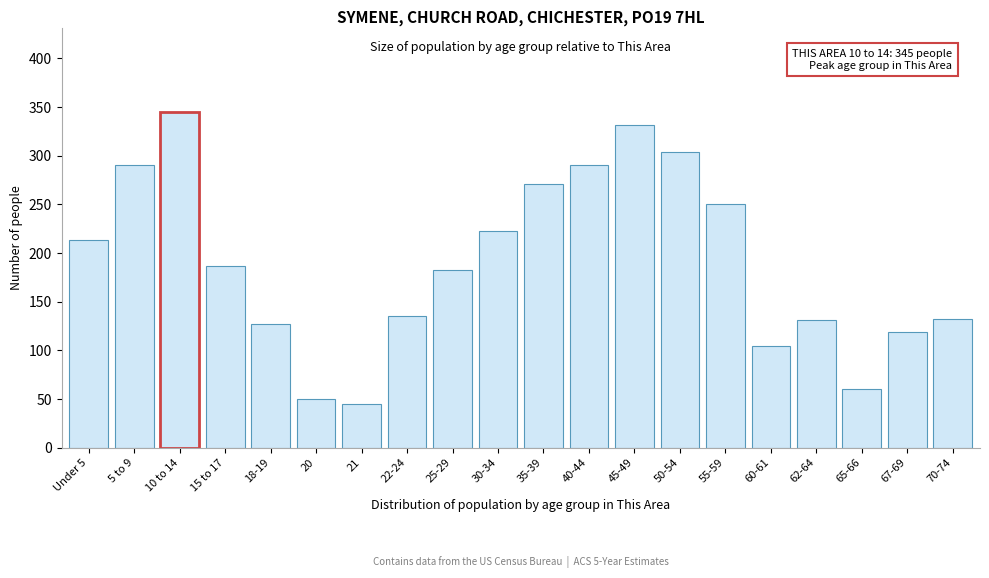

True or false: the data shows 87 at 25-29.

False